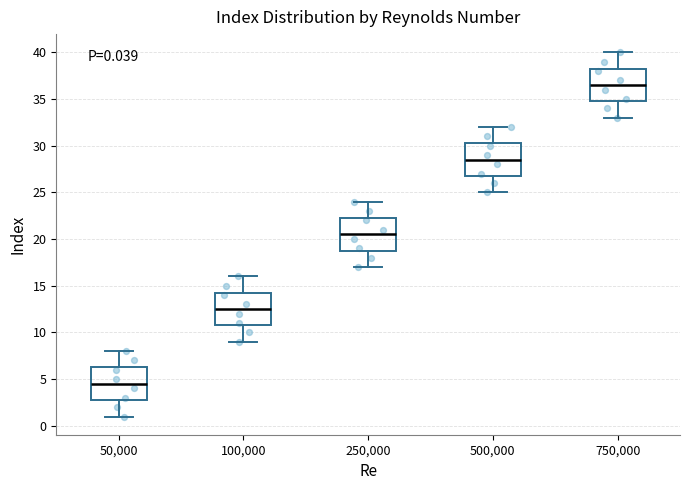

Which box has the highest median line?

750,000